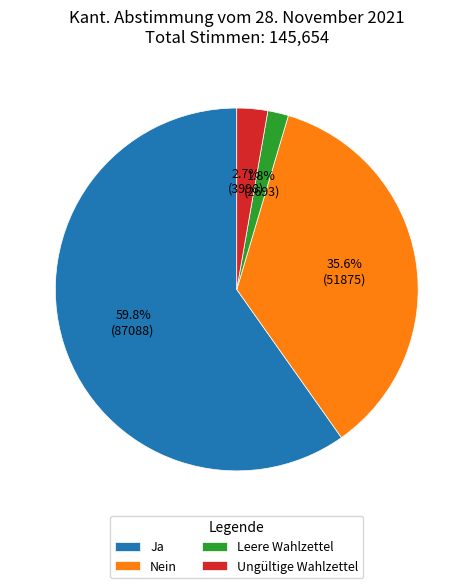

What is the smallest slice in the pie chart?

Leere Wahlzettel